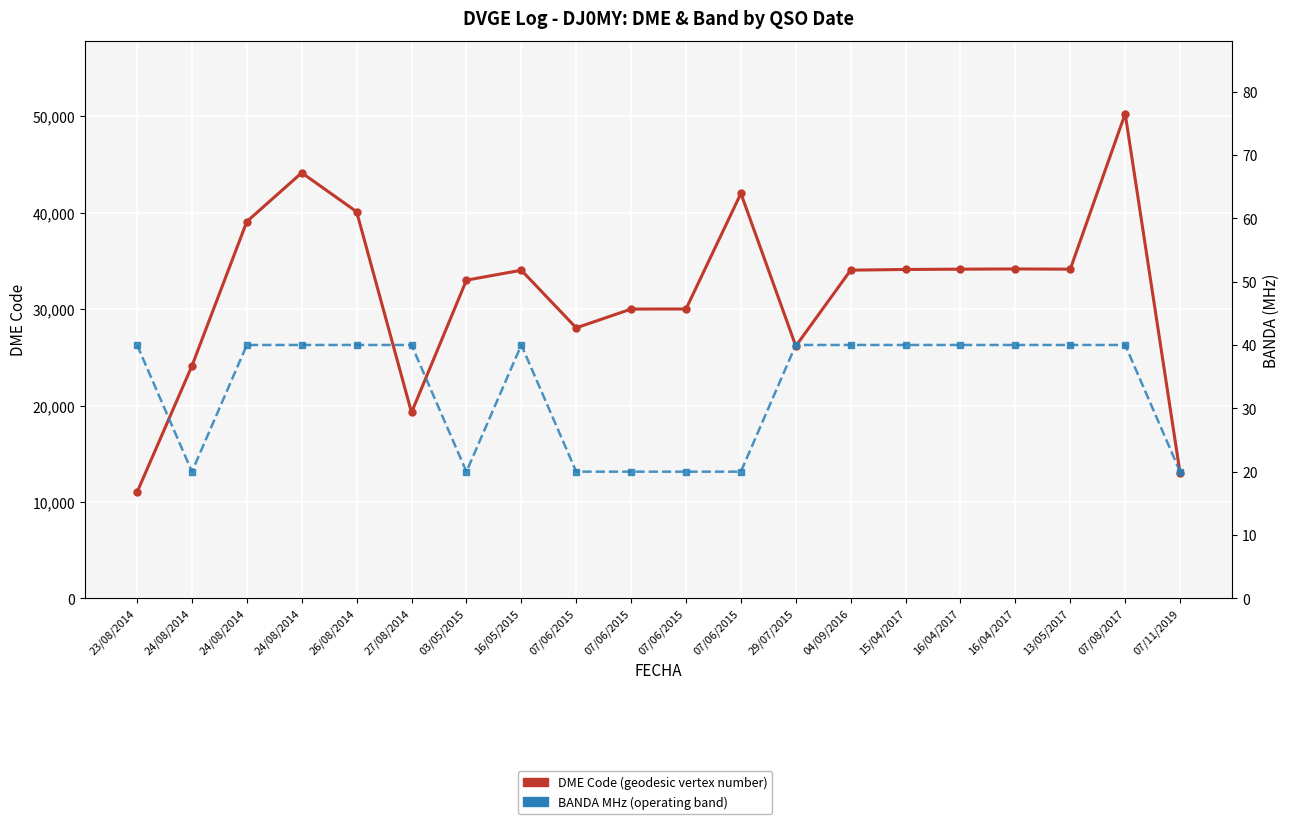

Reading right to left, transcribe all the data shown in this chart.

DME Code: 07/11/2019=13005	07/08/2017=50297	13/05/2017=34157	16/04/2017=34181	16/04/2017=34157	15/04/2017=34127	04/09/2016=34056	29/07/2015=26180	07/06/2015=42020	07/06/2015=30027	07/06/2015=30019	07/06/2015=28067	16/05/2015=34049	03/05/2015=33016	27/08/2014=19289	26/08/2014=40115	24/08/2014=44158	24/08/2014=39100	24/08/2014=24121	23/08/2014=11015
BANDA (MHz): 07/11/2019=20	07/08/2017=40	13/05/2017=40	16/04/2017=40	16/04/2017=40	15/04/2017=40	04/09/2016=40	29/07/2015=40	07/06/2015=20	07/06/2015=20	07/06/2015=20	07/06/2015=20	16/05/2015=40	03/05/2015=20	27/08/2014=40	26/08/2014=40	24/08/2014=40	24/08/2014=40	24/08/2014=20	23/08/2014=40